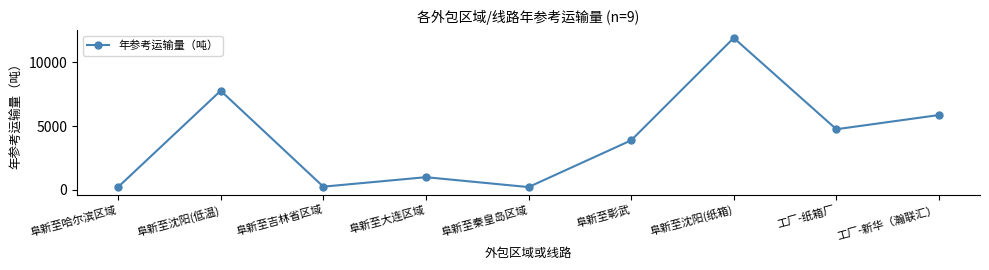

Does the chart display data point markers on the line(s)?

Yes